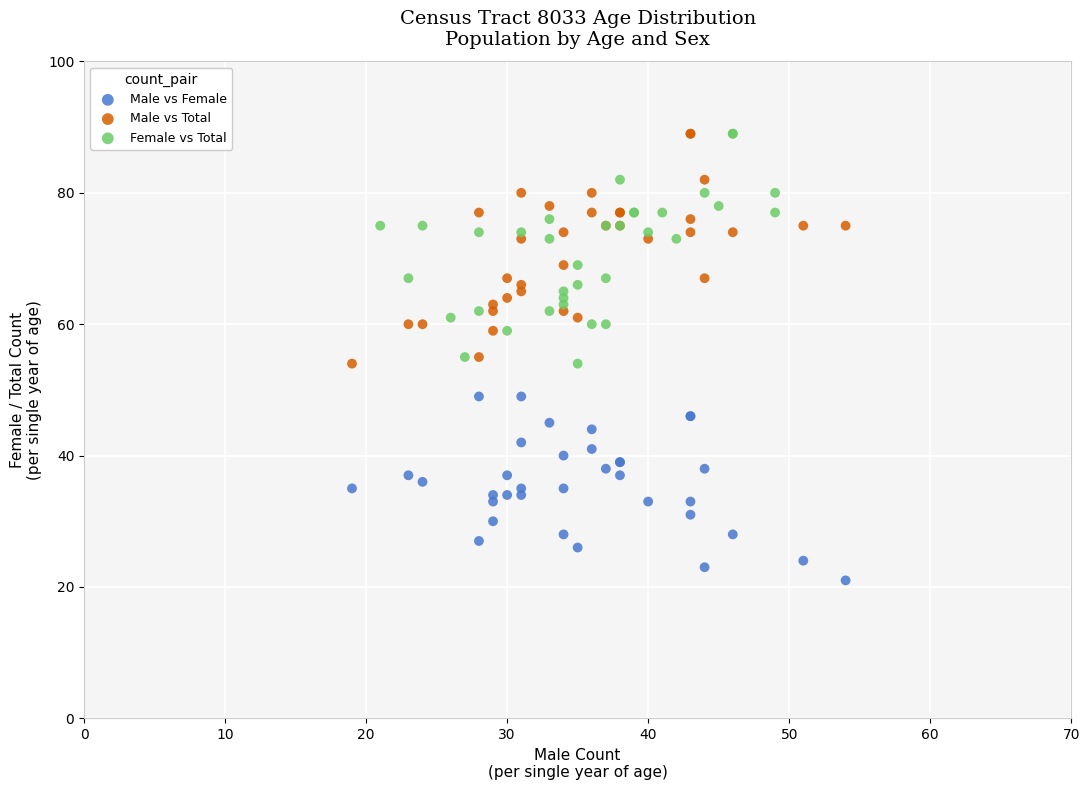

Which series contains the lowest Y value?

Male vs Female